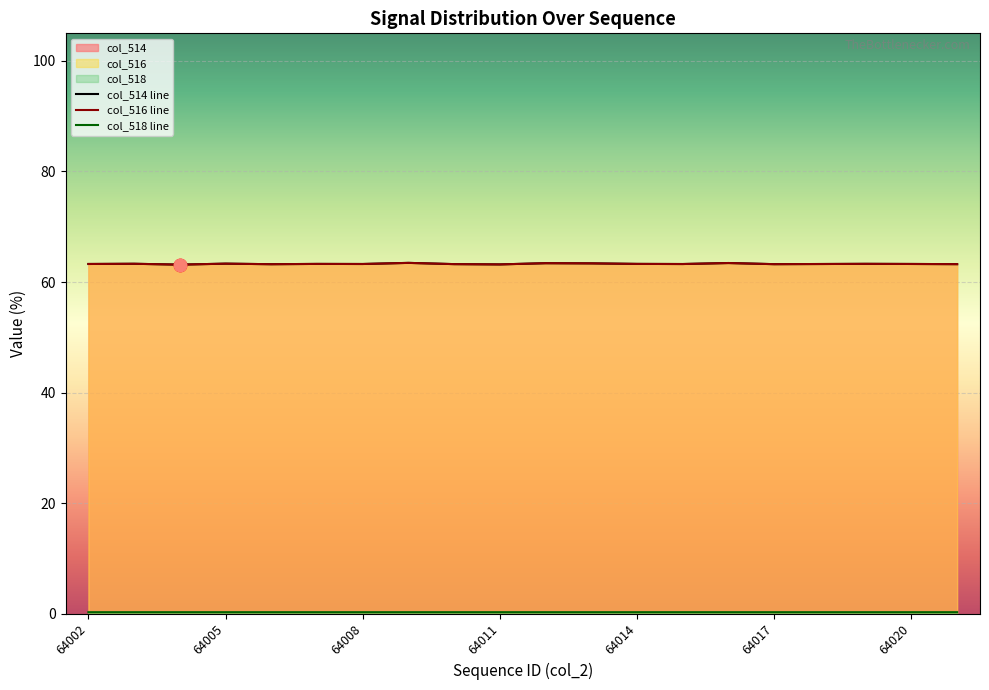

At how many categories does at least one series exceed 48?

20